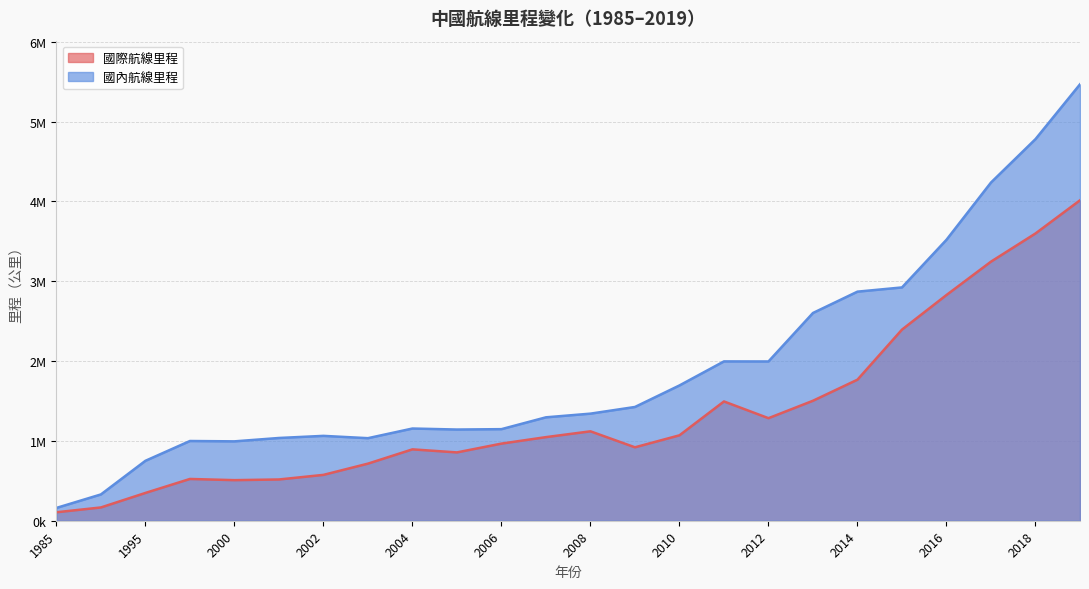

At which label is 國際航線里程 closest to 2060322?

2014